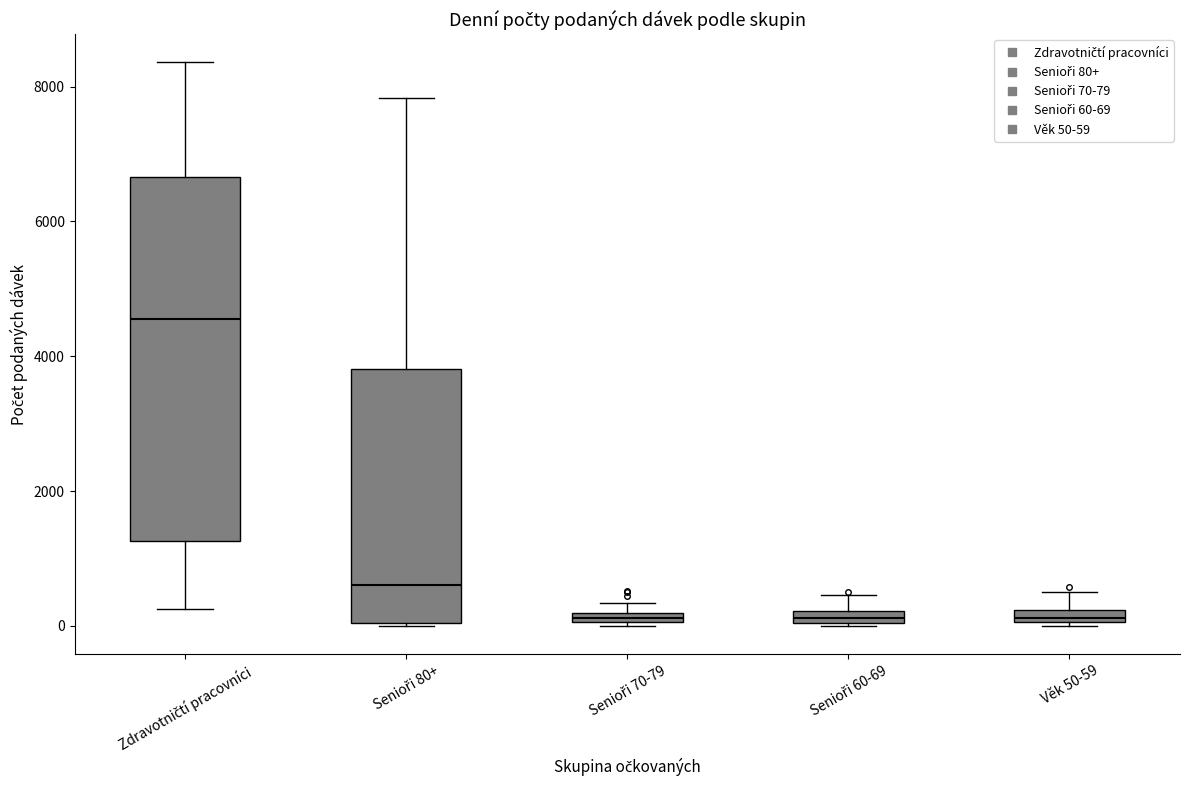

Where is the upper edge of the box for Senioři 60-69 on the y-axis? The values are not printed on the chart, so give them approximately, as read against the axis.

200